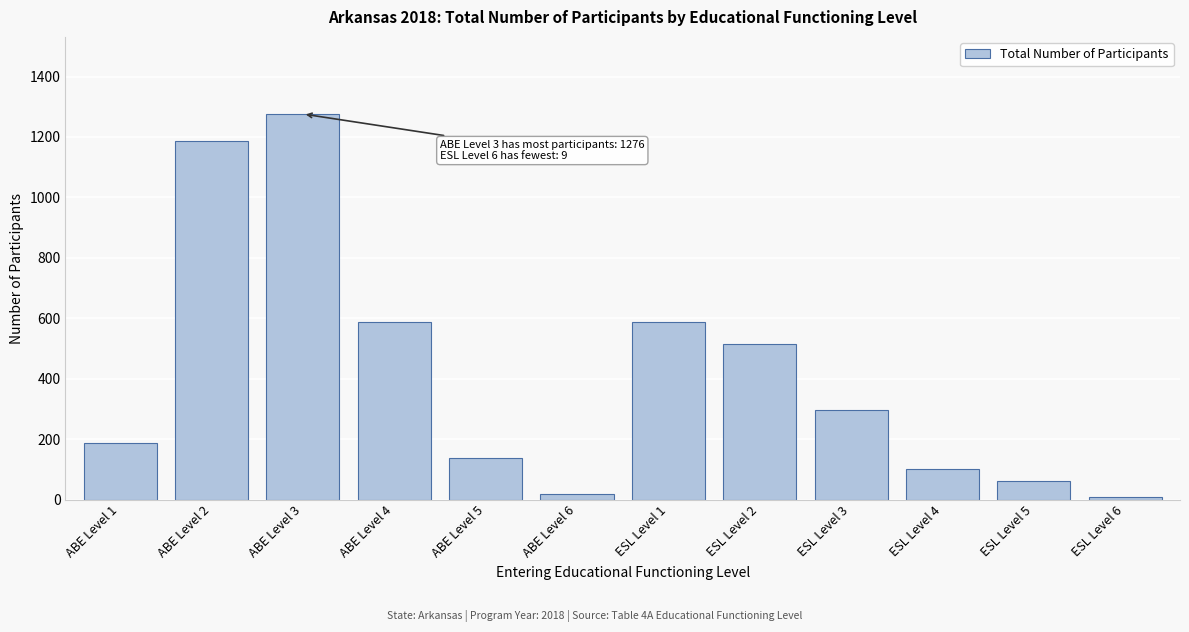

What is the label of the 3rd bar from the left?

ABE Level 3